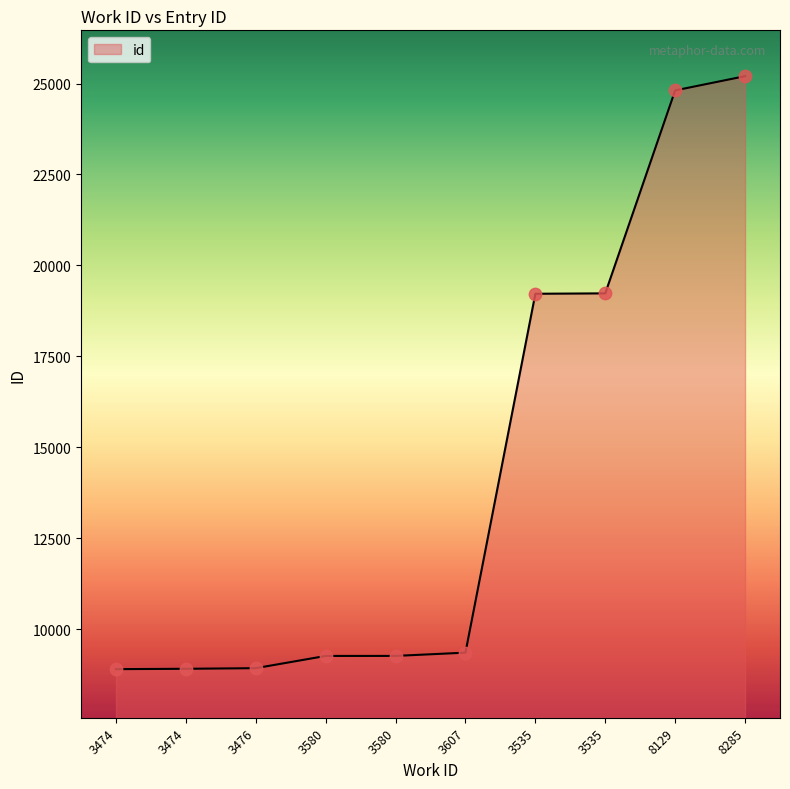

What is the change in value from 3474 to 3476?

+17